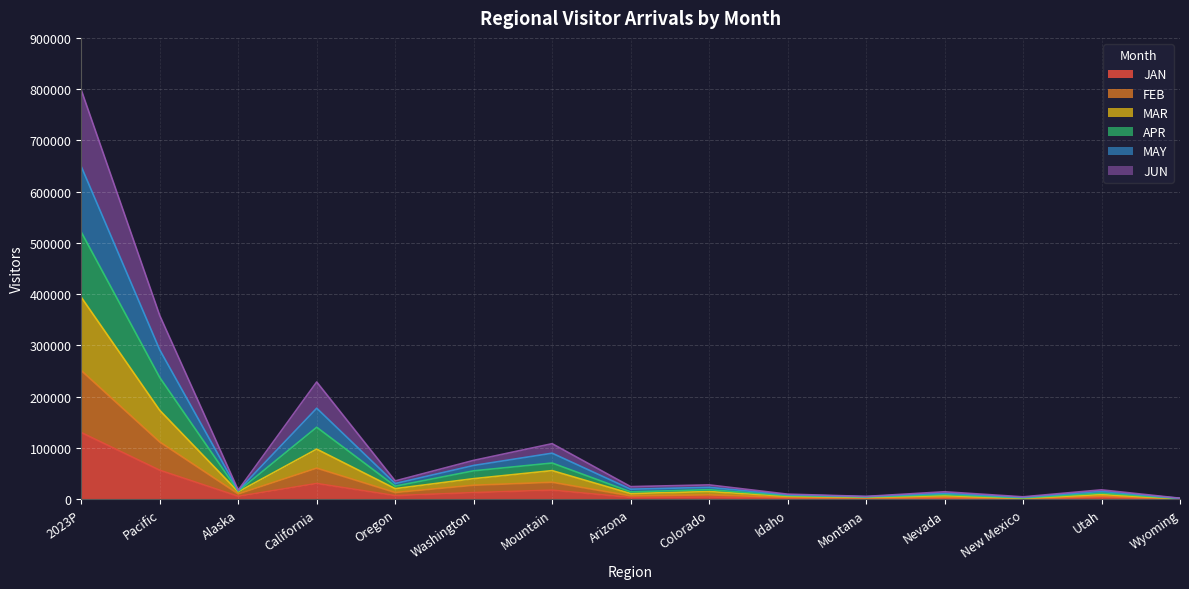

At which category is the sum across all series the highest?

2023P